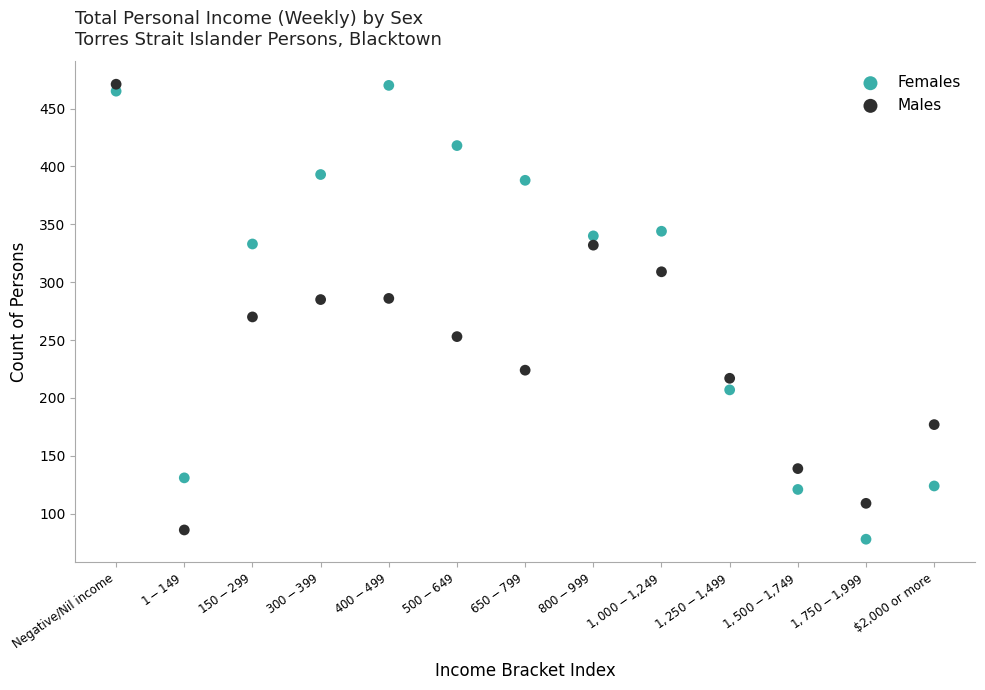

Which series has the widest spread of Y values?

Females